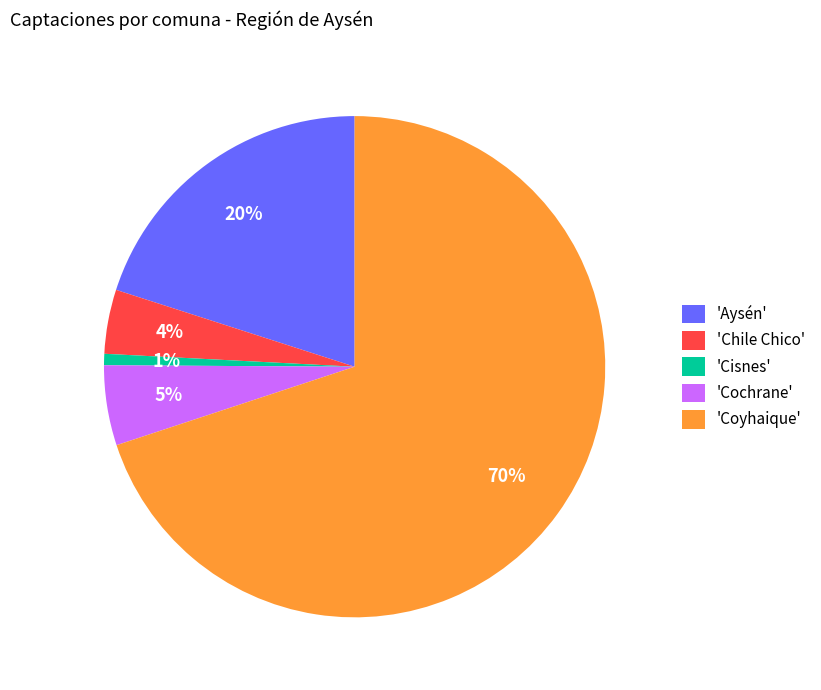

How many slices are in this pie chart?

5